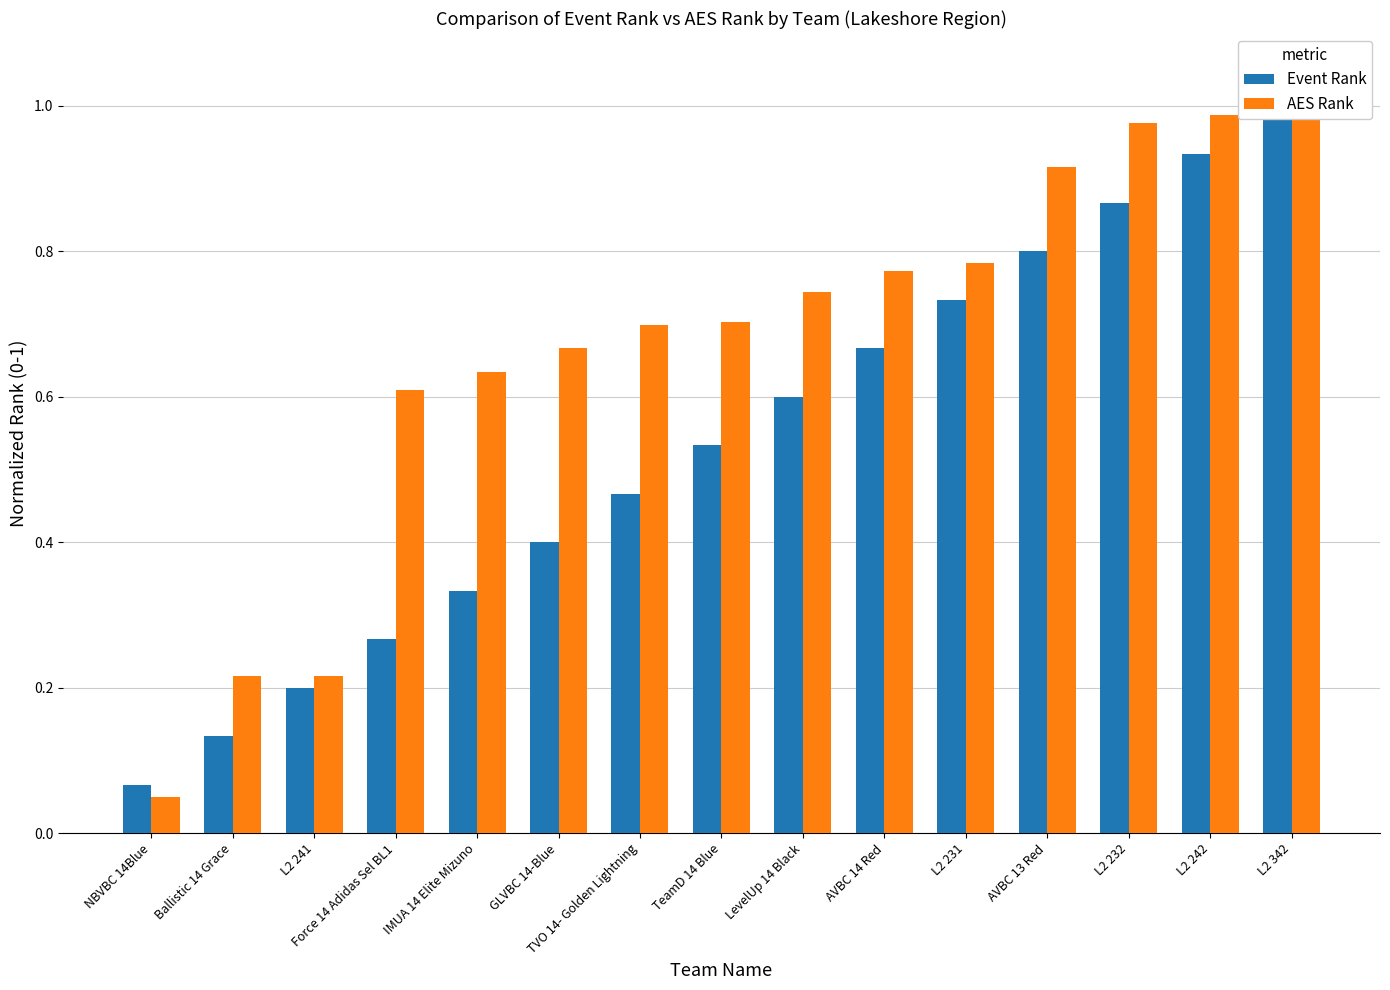

What is the label of the 15th bar from the right?

NBVBC 14Blue